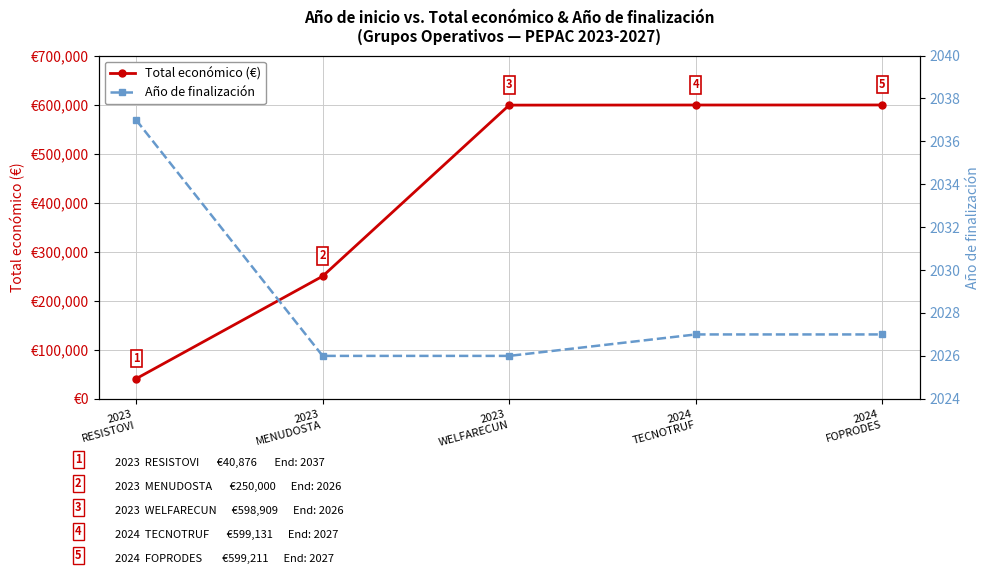

True or false: Año de finalización has more than 2 points higher than both neighbors.

False